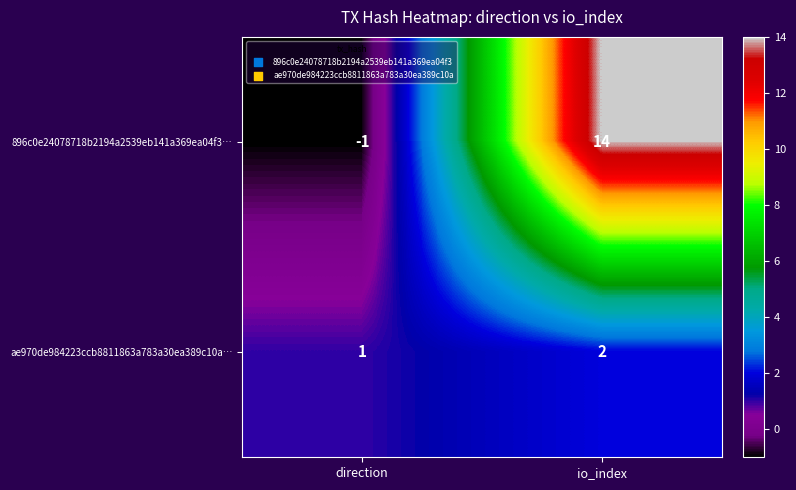

What is the difference between the highest and lowest values at io_index?

12